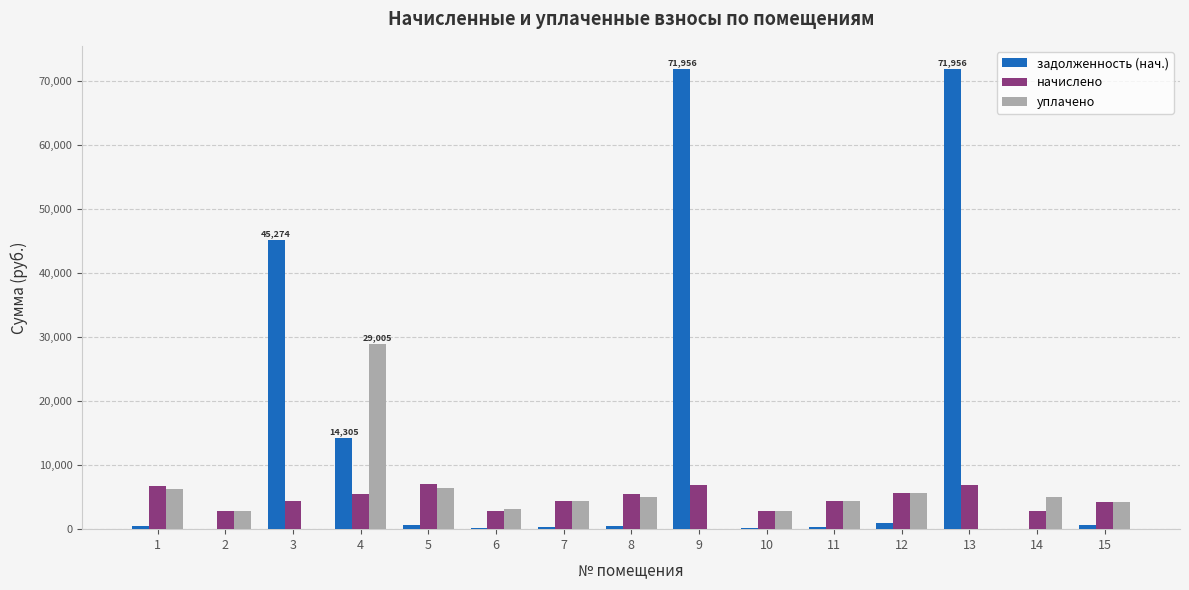

What is the total value across all series at 2?

5738.9